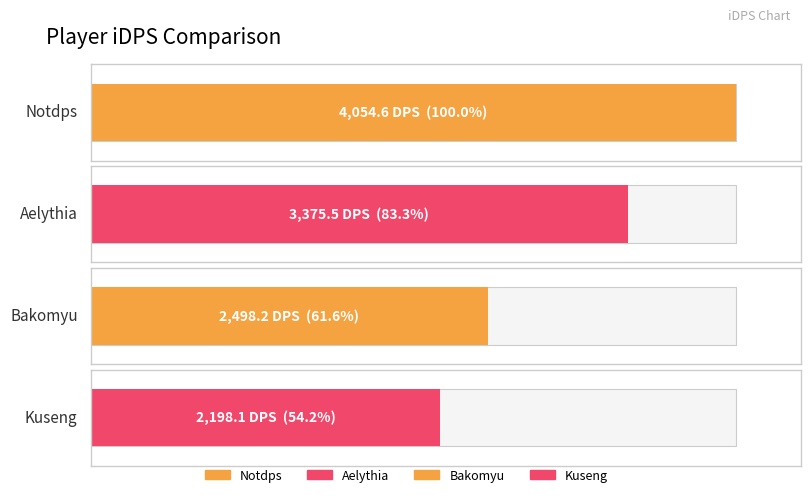

How many values are below 3375?

2